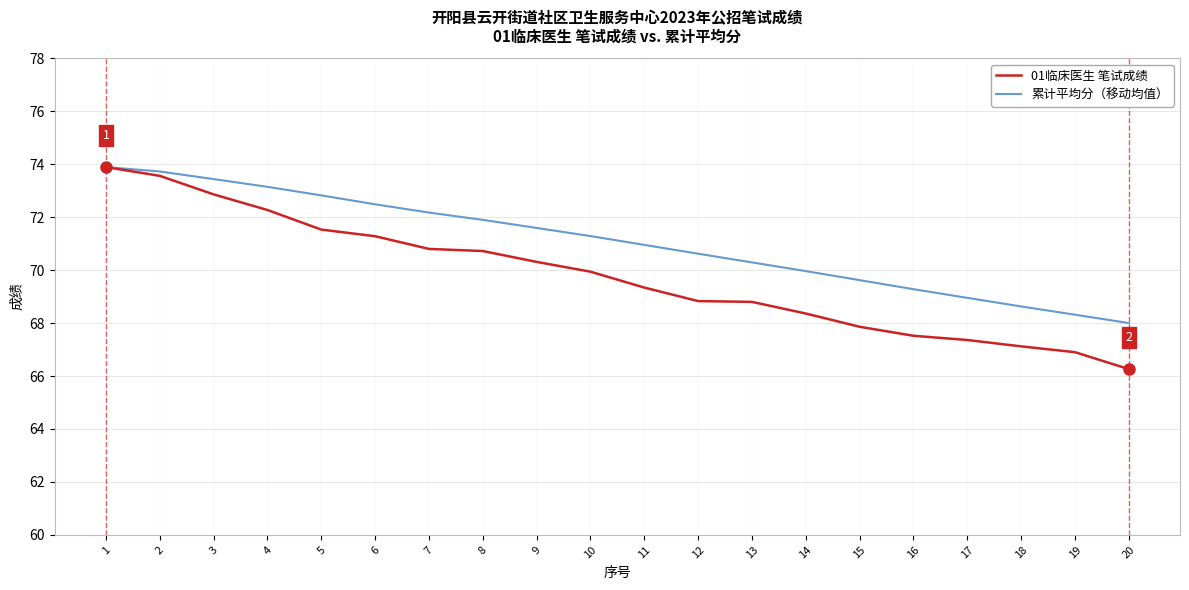

What is the sum of the 累计平均分（移动均值） values at 18 and 2?

142.4